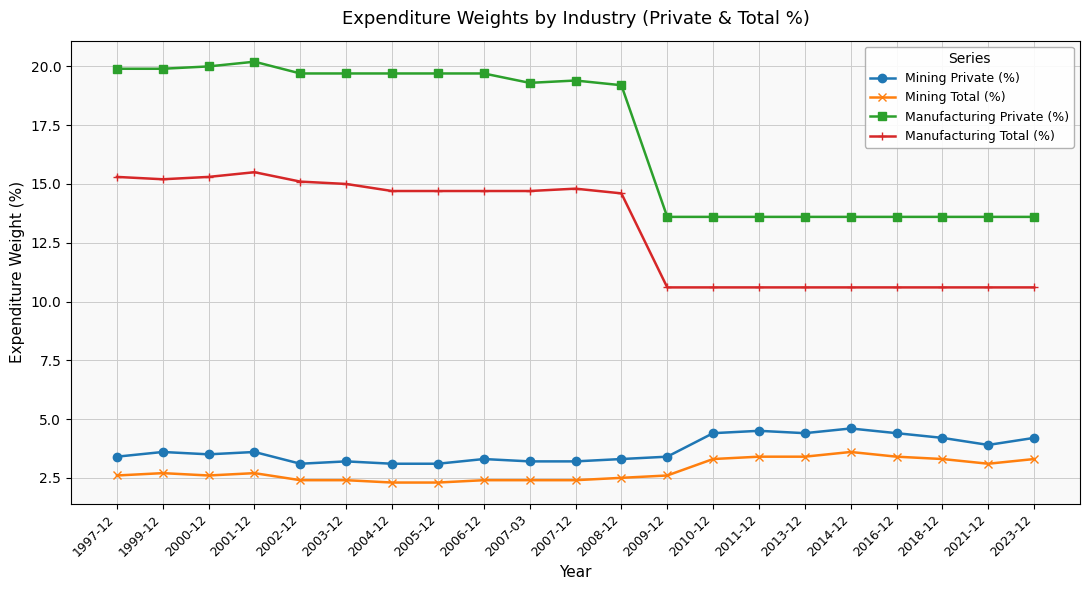

True or false: Mining Private (%) has more than 0 points higher than both neighbors.

True